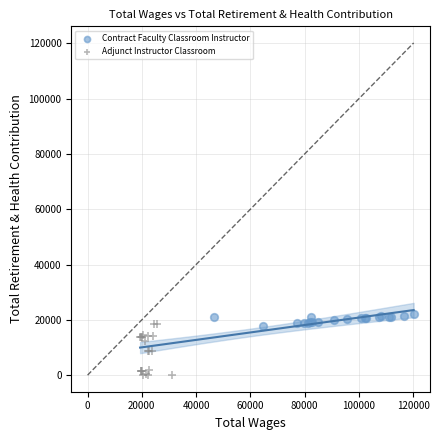

Which series reaches the maximum Y coordinate?

Contract Faculty Classroom Instructor